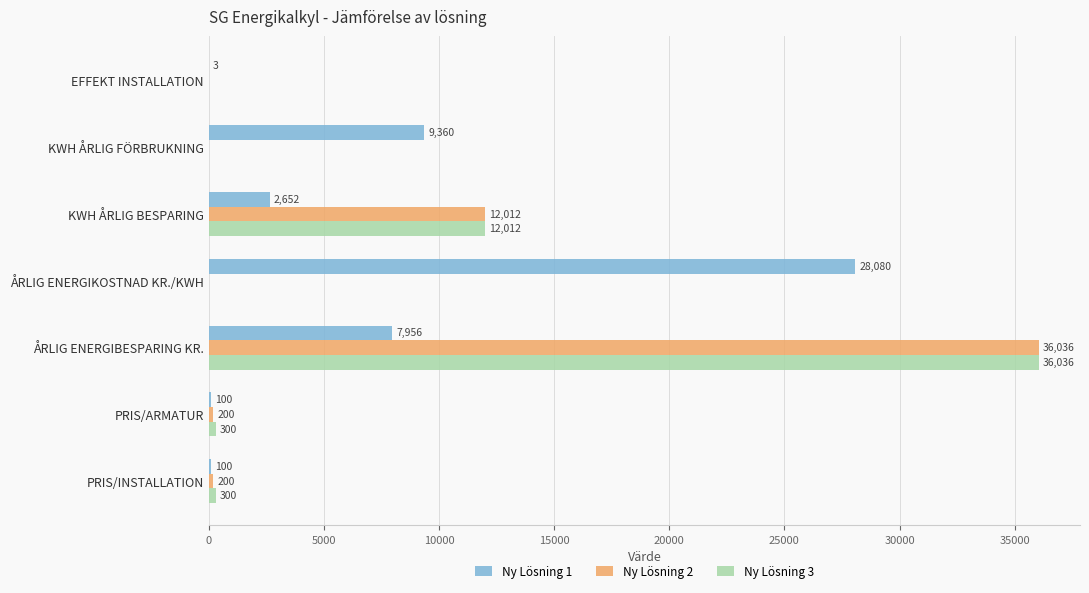

What is the average value of the Ny Lösning 1 series?

6893